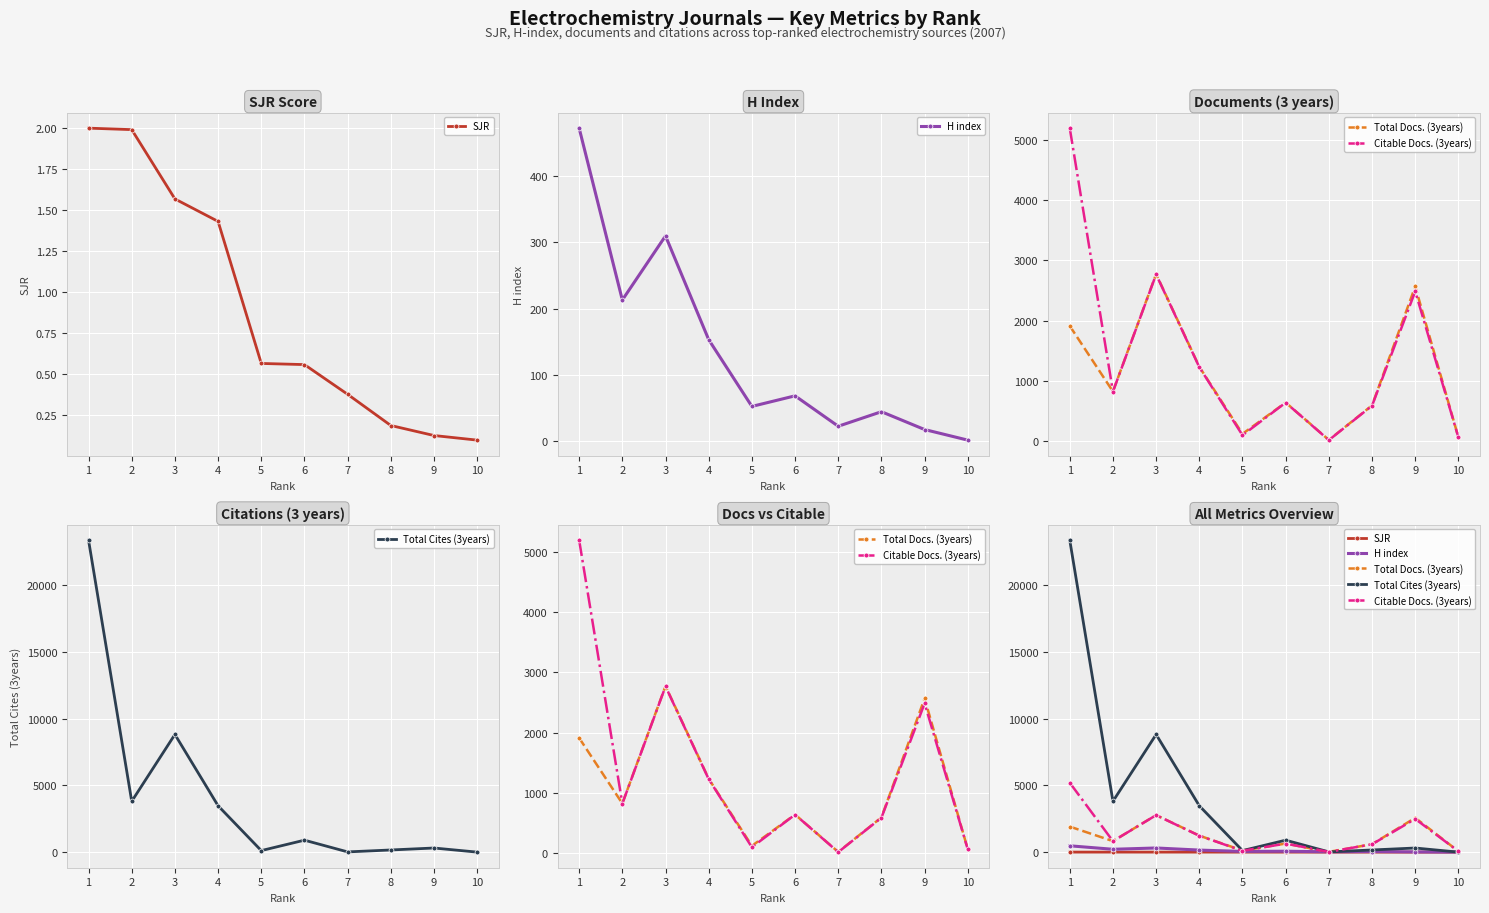

List the labels in order of Total Docs. (3years) value, largest first.

3, 9, 1, 4, 2, 6, 8, 5, 10, 7